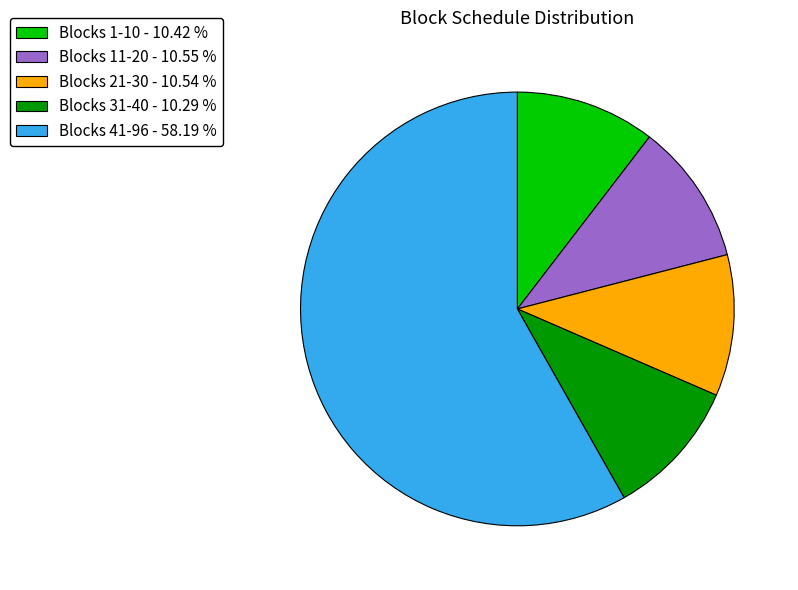

Is Blocks 41-96 - 58.19 % the majority of the pie?

Yes